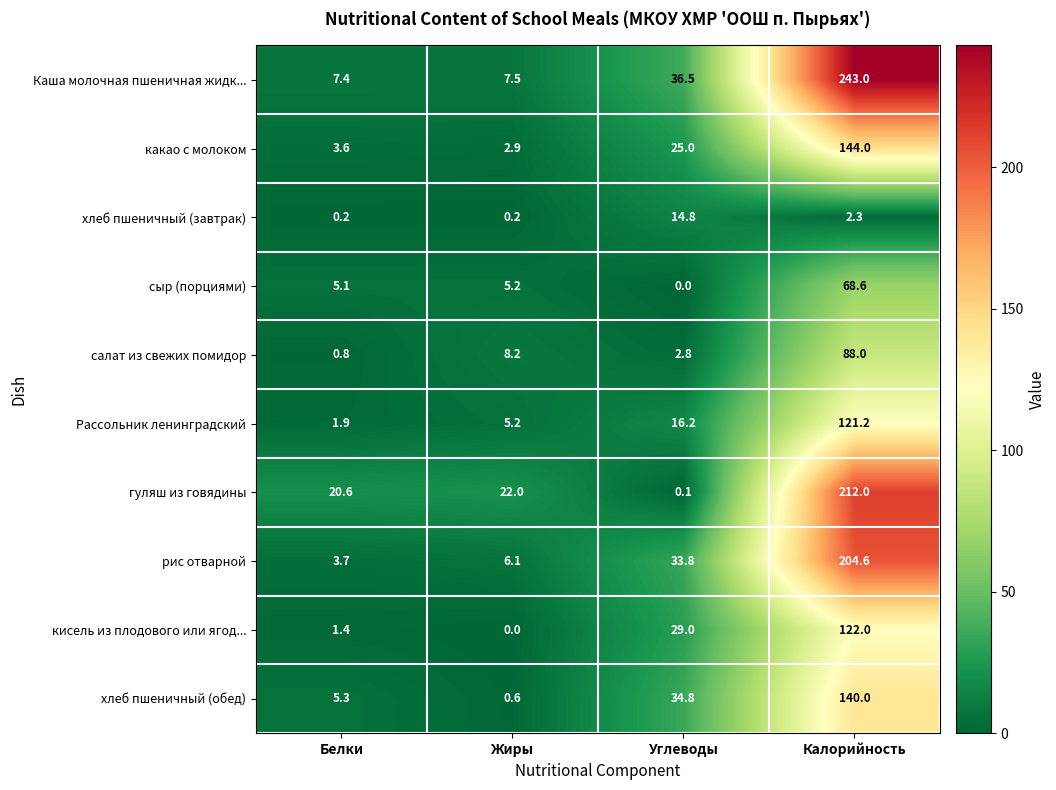

Which series has the widest spread of values?

Каша молочная пшеничная жидк...